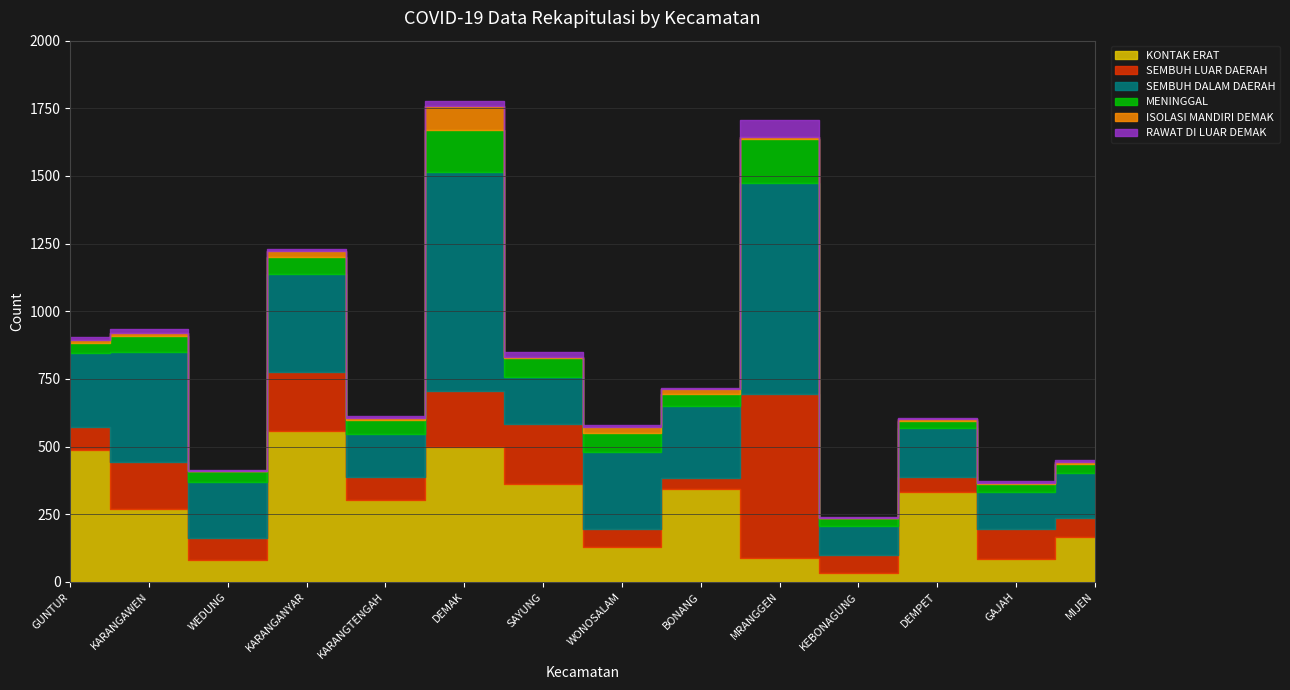

What are all the series names shown in the legend?

KONTAK ERAT, SEMBUH LUAR DAERAH, SEMBUH DALAM DAERAH, MENINGGAL, ISOLASI MANDIRI DEMAK, RAWAT DI LUAR DEMAK